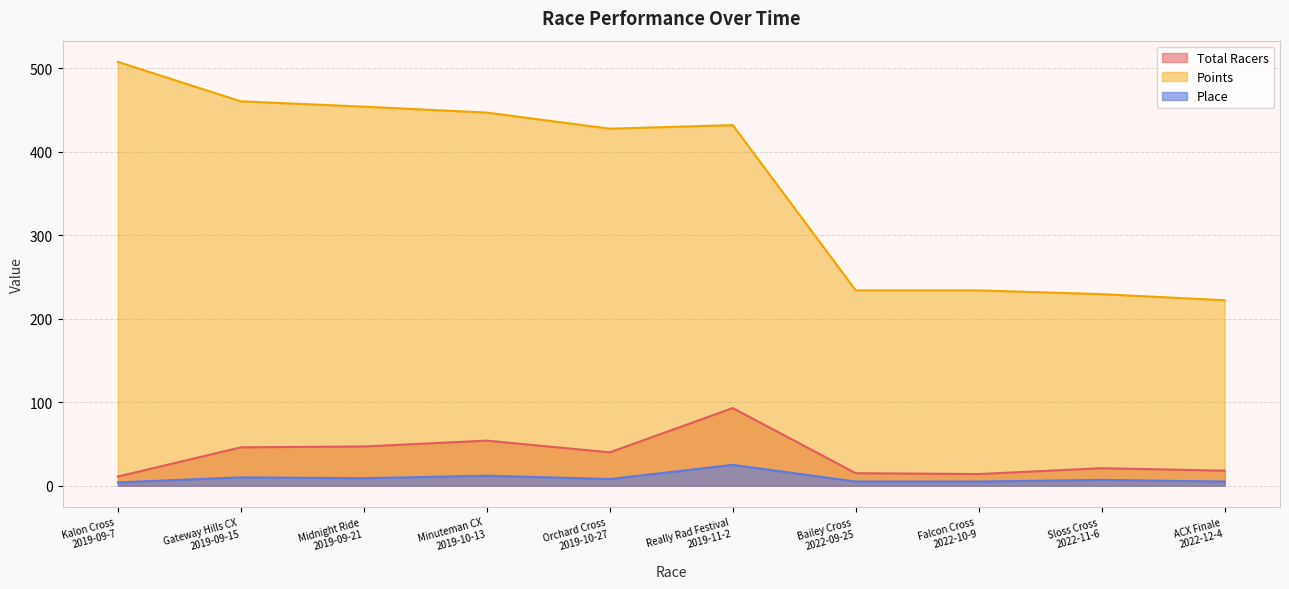

Reading left to right, transcribe all the data shown in this chart.

Total Racers: 11.0	46.0	47.0	54.0	40.0	93.0	15.0	14.0	21.0	18.0
Points: 507.6	460.3	454.0	446.9	427.5	431.9	233.9	233.9	229.4	222.1
Place: 4.0	10.0	9.0	12.0	8.0	25.0	5.0	5.0	7.0	5.0